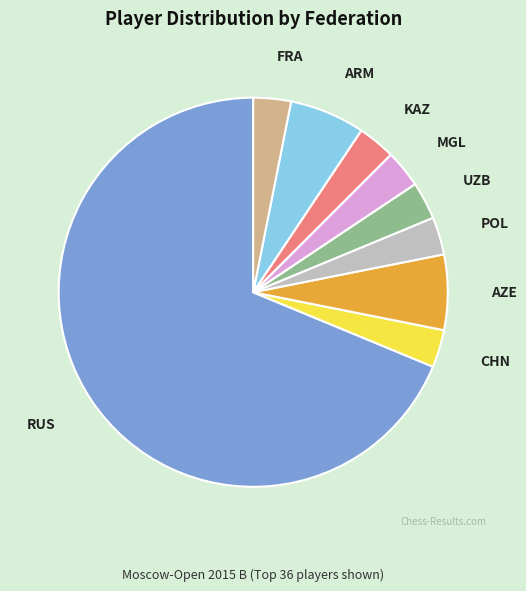

The POL slice represents 3% of the pie. True or false?

True